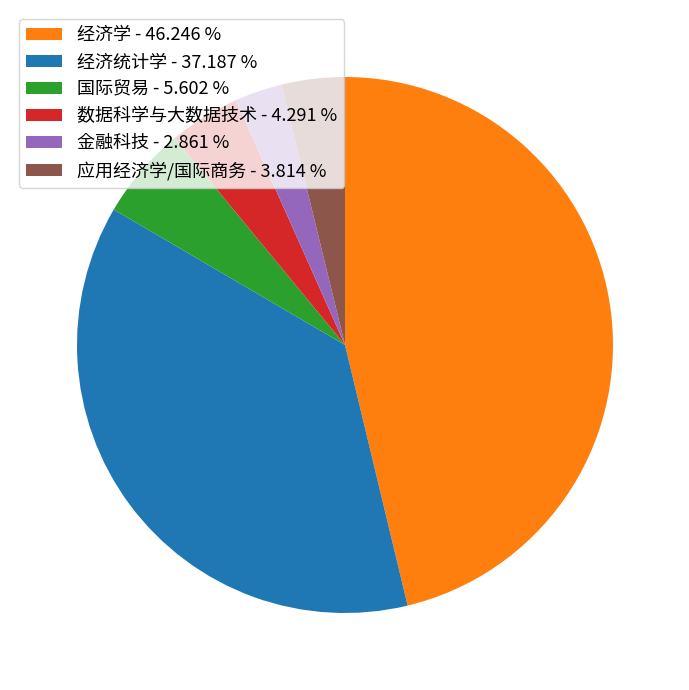

Which slice is the smallest?

金融科技